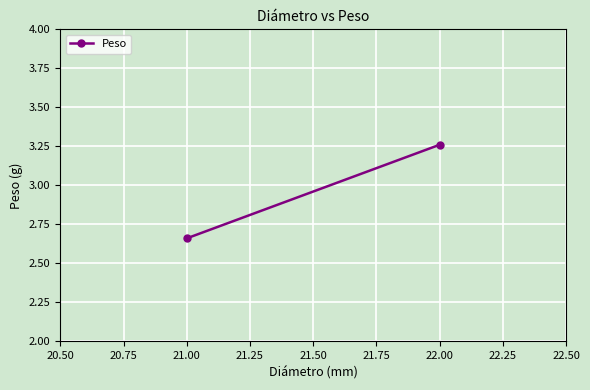

How many data points does each series have?

2